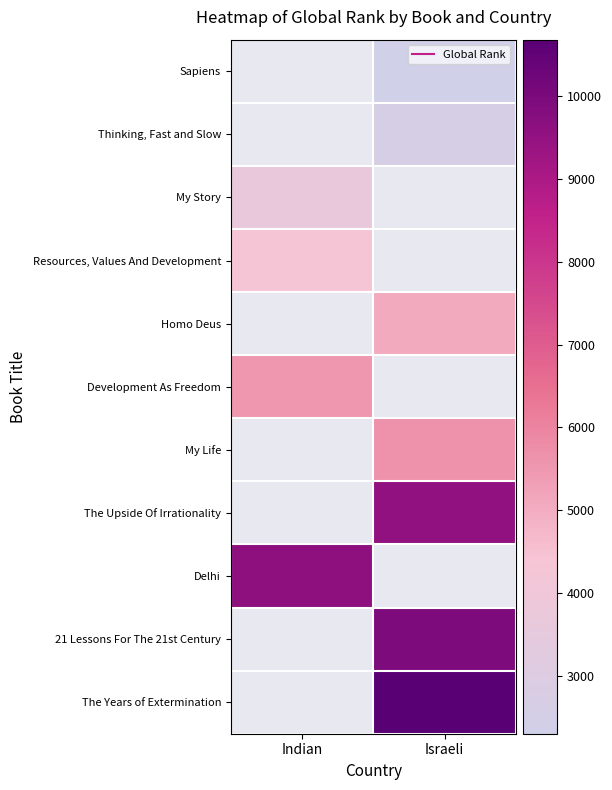

Is the value of Sapiens at Indian greater than the value of My Life at Indian?

No